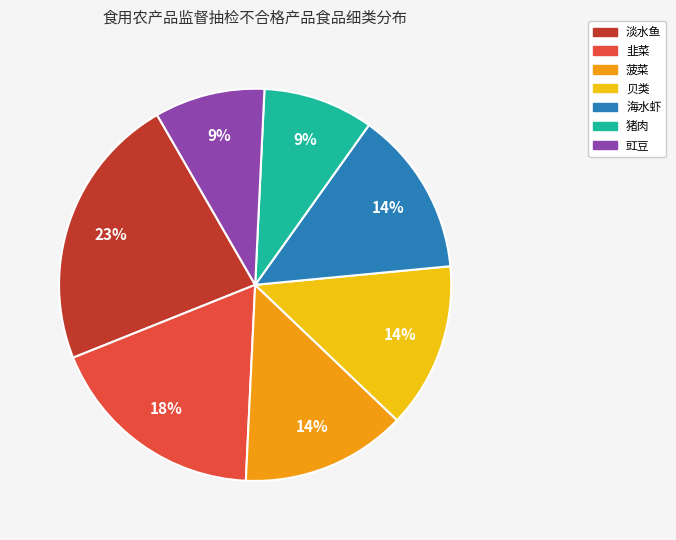

Is there a majority slice in this chart?

No